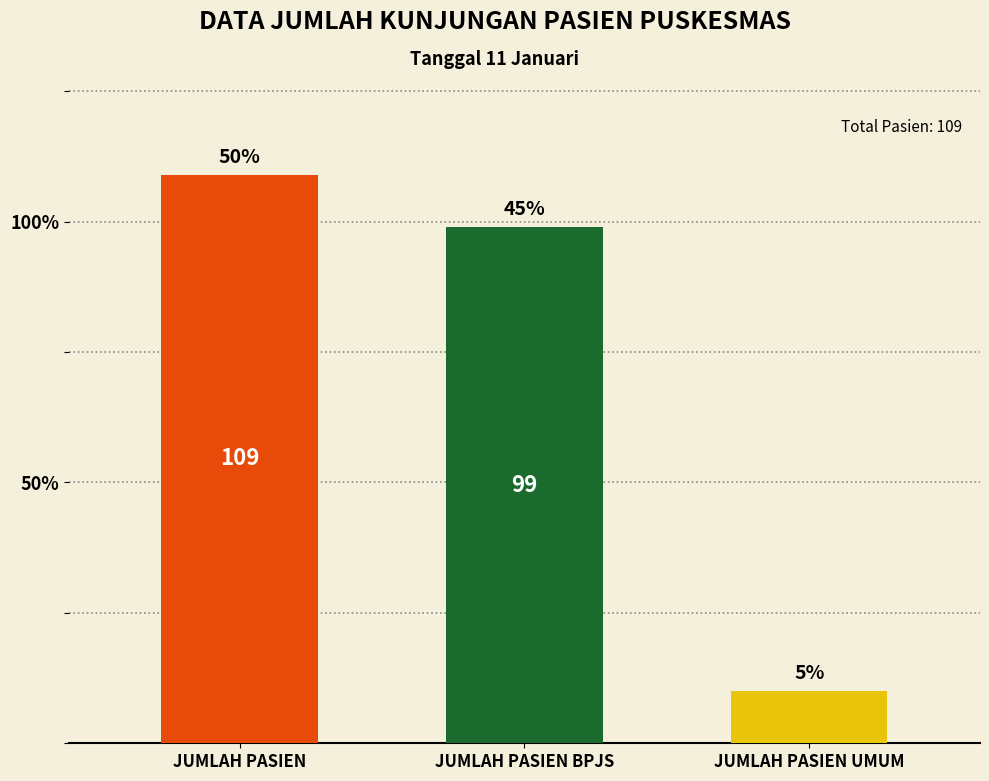

Reading left to right, list all the values displayed in this chart.

109	99	10